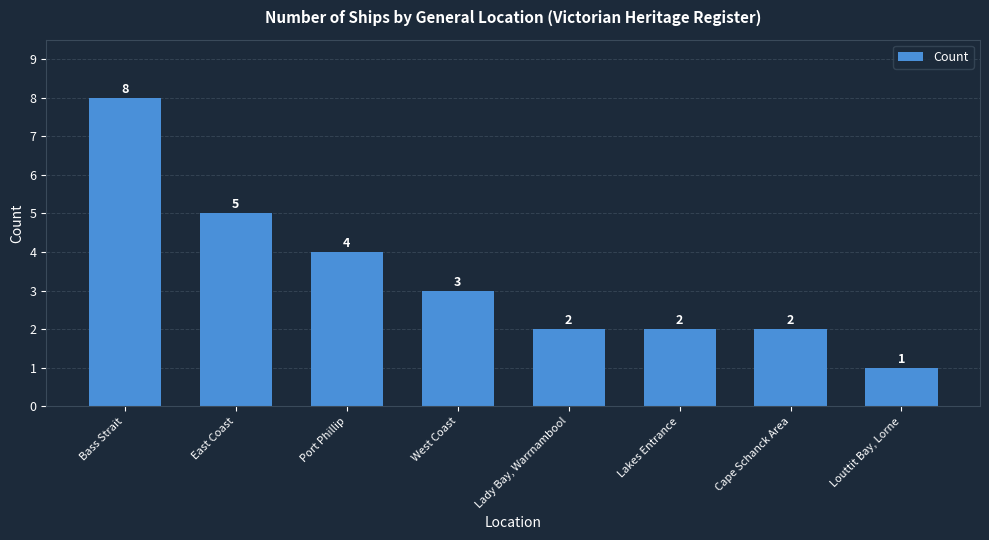

Read the value at Lakes Entrance.

2